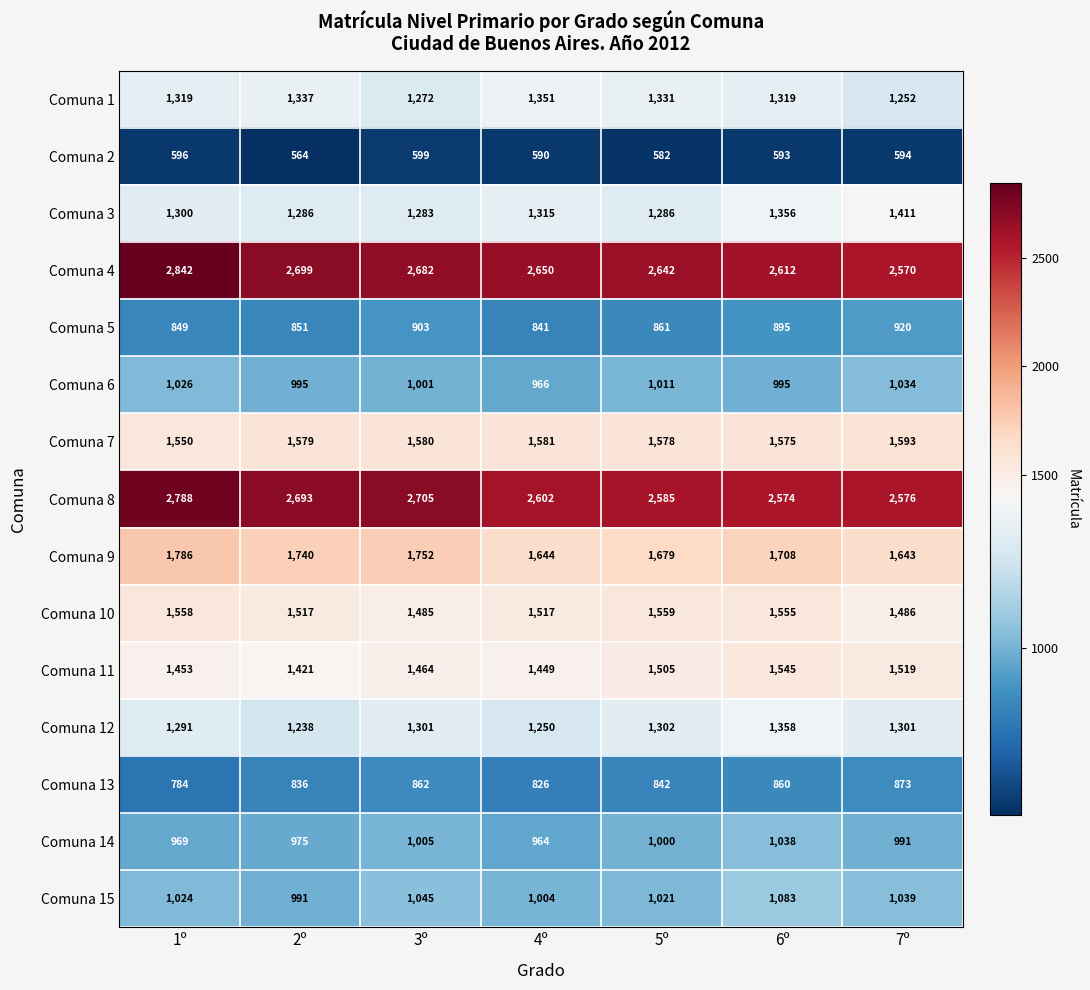

Rank the series at 2º from lowest to highest value.

Comuna 2, Comuna 13, Comuna 5, Comuna 14, Comuna 15, Comuna 6, Comuna 12, Comuna 3, Comuna 1, Comuna 11, Comuna 10, Comuna 7, Comuna 9, Comuna 8, Comuna 4